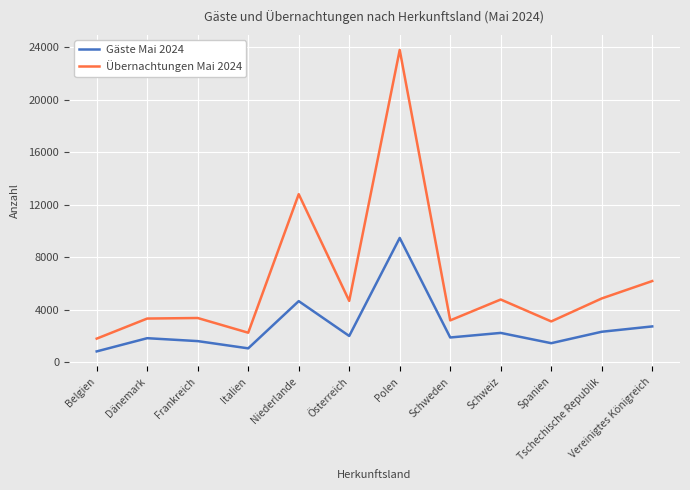

List the series in order of their peak value, highest first.

Übernachtungen Mai 2024, Gäste Mai 2024